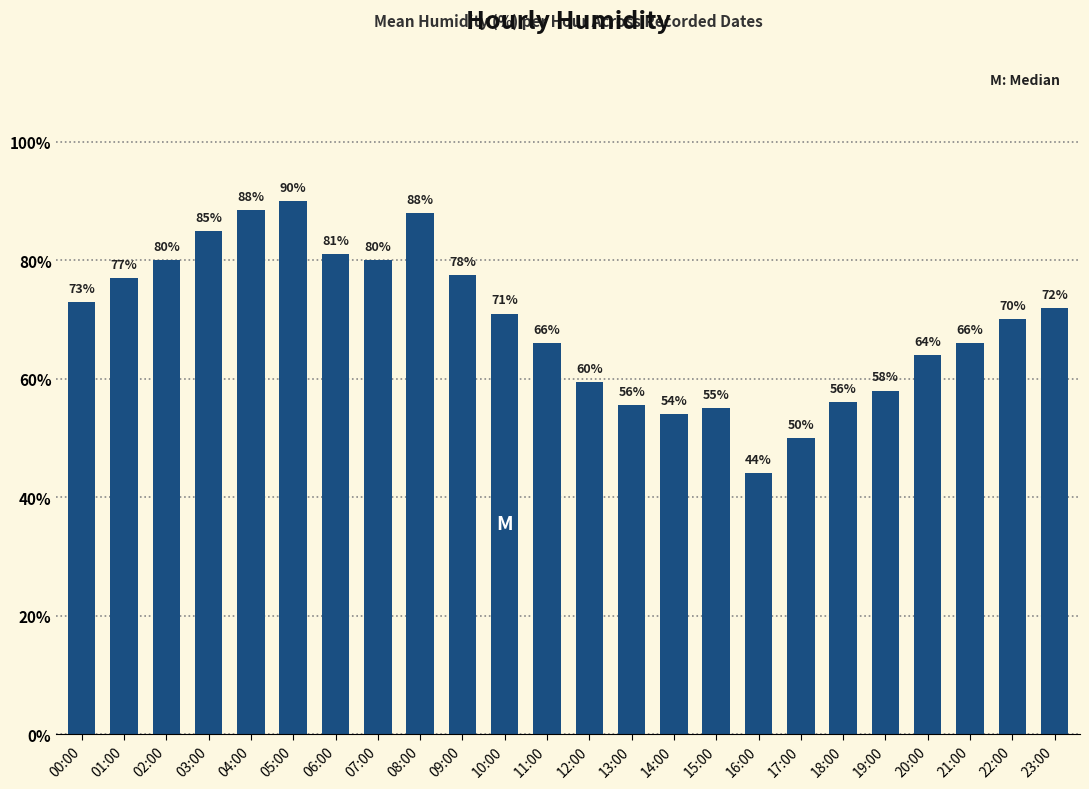

The value at 23:00 is 16.2. True or false?

False